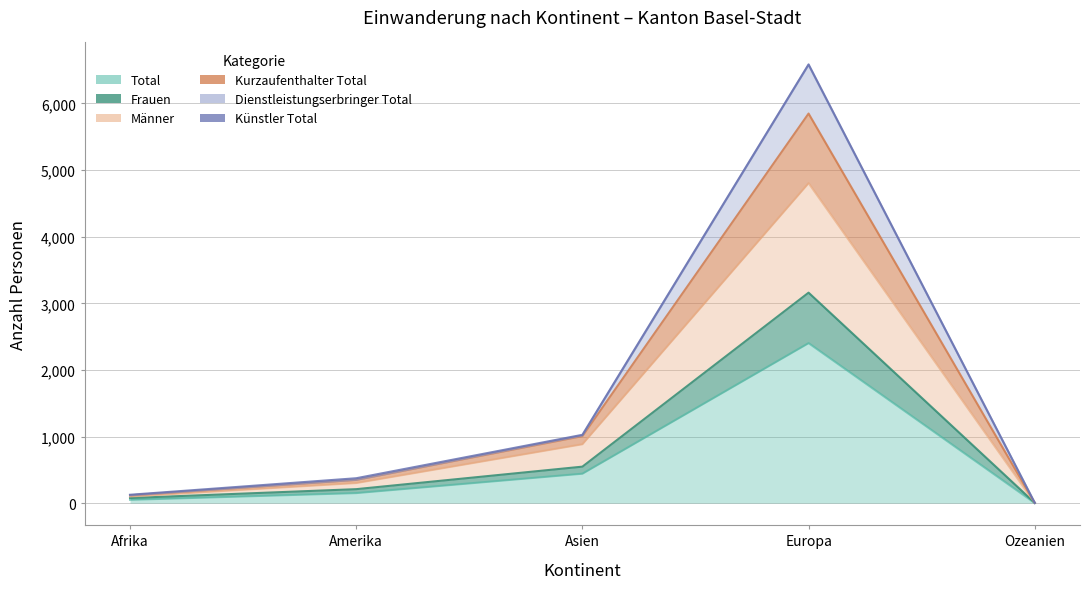

How many values in the Männer series are below 302?

2